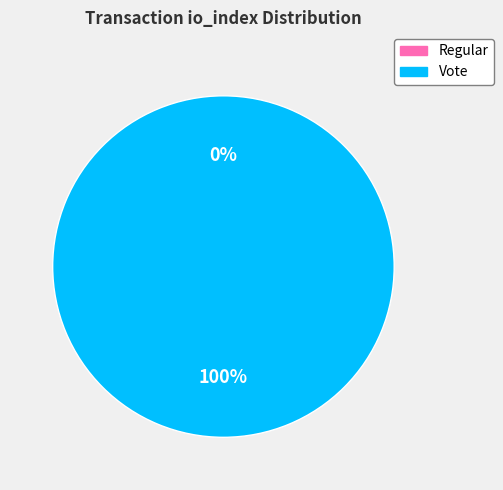

What is the majority slice?

Vote